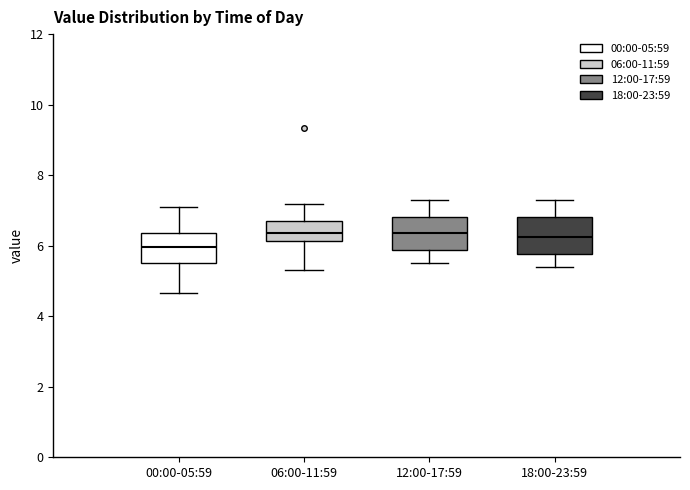

Reading left to right, read every box against the y-axis: the position of its median line, the range the box covers, and the ends of its whiskers. The values are not printed on the chart, so give them approximately, as read against the axis.

00:00-05:59: median 6.0, box 5.6 to 6.4, whiskers 4.6 to 7.2
06:00-11:59: median 6.4, box 6.2 to 6.8, whiskers 5.4 to 7.2
12:00-17:59: median 6.4, box 5.8 to 6.8, whiskers 5.6 to 7.4
18:00-23:59: median 6.2, box 5.8 to 6.8, whiskers 5.4 to 7.4